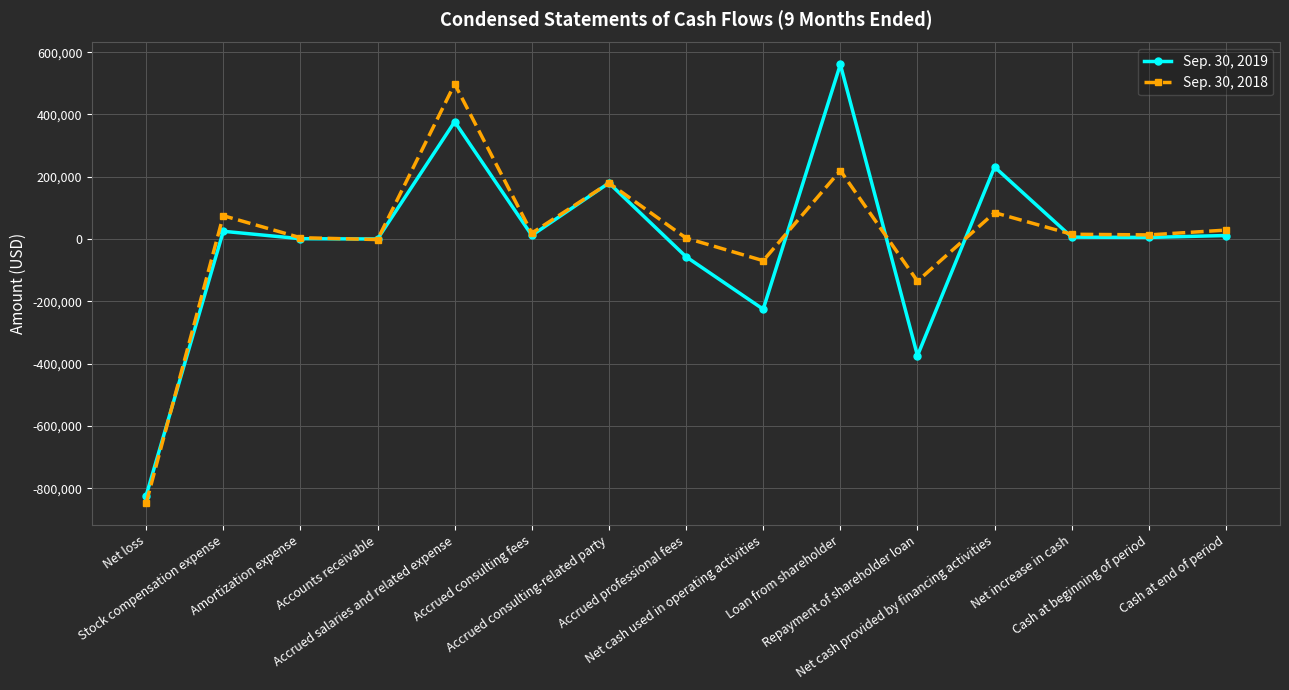

What is the spread (max minus min) of values at Amortization expense?

3200